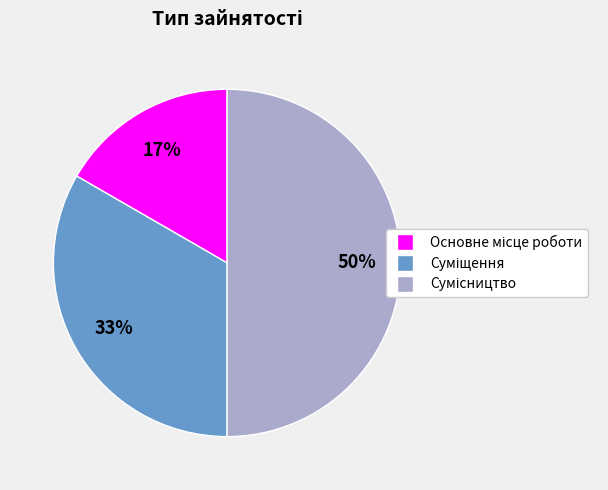

To the nearest percent, what is the average slice percentage?

33%